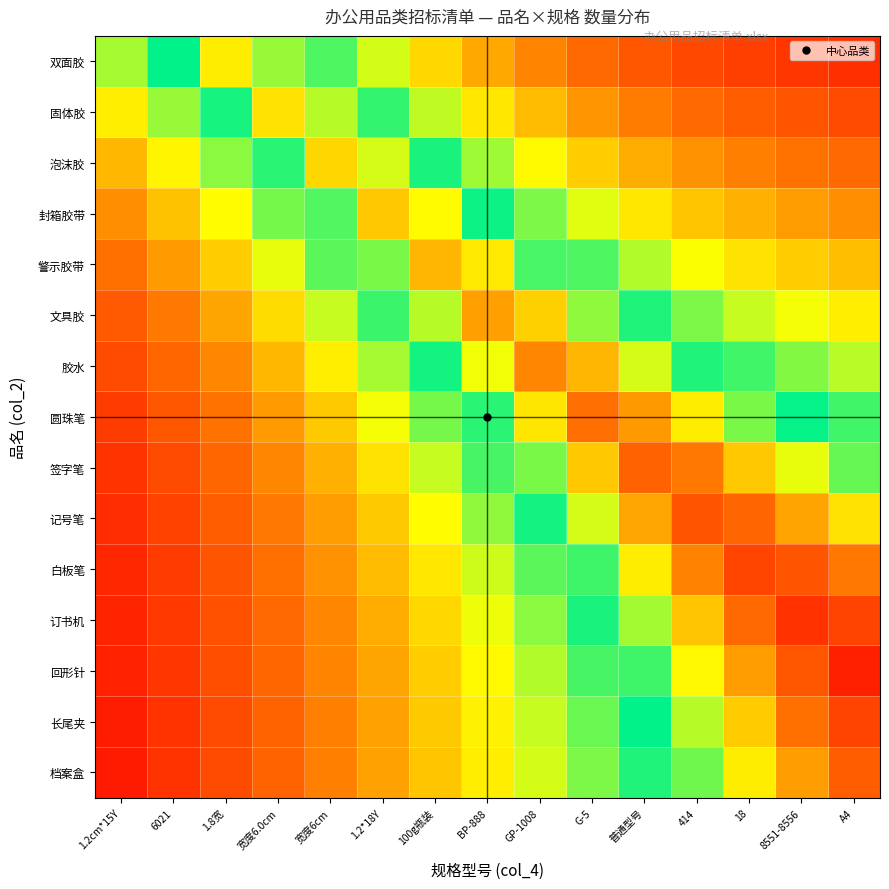

Reading right to left, what are all the values shown in this chart?

双面胶: A4=0.9	8551-8556=0.9	18=0.9	414=0.9	普通型号=0.9	G-5=0.9	GP-1008=0.8	BP-888=0.8	100g瓶装=0.7	1.2*18Y=0.7	宽度6cm=0.6	宽度6.0cm=0.5	1.8宽=0.4	6021=0.6	1.2cm*15Y=0.6
固体胶: A4=0.9	8551-8556=0.9	18=0.9	414=0.9	普通型号=0.8	G-5=0.8	GP-1008=0.8	BP-888=0.7	100g瓶装=0.7	1.2*18Y=0.6	宽度6cm=0.5	宽度6.0cm=0.4	1.8宽=0.5	6021=0.6	1.2cm*15Y=0.7
泡沫胶: A4=0.9	8551-8556=0.8	18=0.8	414=0.8	普通型号=0.8	G-5=0.8	GP-1008=0.7	BP-888=0.6	100g瓶装=0.6	1.2*18Y=0.5	宽度6cm=0.4	宽度6.0cm=0.5	1.8宽=0.6	6021=0.7	1.2cm*15Y=0.8
封箱胶带: A4=0.8	8551-8556=0.8	18=0.8	414=0.8	普通型号=0.7	G-5=0.7	GP-1008=0.6	BP-888=0.5	100g瓶装=0.4	1.2*18Y=0.4	宽度6cm=0.5	宽度6.0cm=0.6	1.8宽=0.7	6021=0.8	1.2cm*15Y=0.8
警示胶带: A4=0.8	8551-8556=0.8	18=0.7	414=0.7	普通型号=0.7	G-5=0.6	GP-1008=0.5	BP-888=0.4	100g瓶装=0.4	1.2*18Y=0.5	宽度6cm=0.6	宽度6.0cm=0.7	1.8宽=0.8	6021=0.8	1.2cm*15Y=0.9
文具胶: A4=0.7	8551-8556=0.7	18=0.7	414=0.6	普通型号=0.6	G-5=0.5	GP-1008=0.4	BP-888=0.4	100g瓶装=0.5	1.2*18Y=0.6	宽度6cm=0.7	宽度6.0cm=0.7	1.8宽=0.8	6021=0.8	1.2cm*15Y=0.9
胶水: A4=0.7	8551-8556=0.6	18=0.6	414=0.5	普通型号=0.5	G-5=0.4	GP-1008=0.3	BP-888=0.5	100g瓶装=0.6	1.2*18Y=0.6	宽度6cm=0.7	宽度6.0cm=0.8	1.8宽=0.8	6021=0.9	1.2cm*15Y=0.9
圆珠笔: A4=0.6	8551-8556=0.6	18=0.5	414=0.4	普通型号=0.3	G-5=0.3	GP-1008=0.4	BP-888=0.5	100g瓶装=0.6	1.2*18Y=0.7	宽度6cm=0.8	宽度6.0cm=0.8	1.8宽=0.8	6021=0.9	1.2cm*15Y=0.9
签字笔: A4=0.5	8551-8556=0.5	18=0.4	414=0.3	普通型号=0.3	G-5=0.4	GP-1008=0.5	BP-888=0.6	100g瓶装=0.7	1.2*18Y=0.7	宽度6cm=0.8	宽度6.0cm=0.8	1.8宽=0.9	6021=0.9	1.2cm*15Y=0.9
记号笔: A4=0.4	8551-8556=0.4	18=0.3	414=0.2	普通型号=0.4	G-5=0.5	GP-1008=0.6	BP-888=0.6	100g瓶装=0.7	1.2*18Y=0.8	宽度6cm=0.8	宽度6.0cm=0.8	1.8宽=0.9	6021=0.9	1.2cm*15Y=0.9
白板笔: A4=0.3	8551-8556=0.2	18=0.2	414=0.3	普通型号=0.4	G-5=0.5	GP-1008=0.6	BP-888=0.7	100g瓶装=0.7	1.2*18Y=0.8	宽度6cm=0.8	宽度6.0cm=0.9	1.8宽=0.9	6021=0.9	1.2cm*15Y=0.9
订书机: A4=0.2	8551-8556=0.1	18=0.3	414=0.4	普通型号=0.5	G-5=0.6	GP-1008=0.6	BP-888=0.7	100g瓶装=0.7	1.2*18Y=0.8	宽度6cm=0.8	宽度6.0cm=0.9	1.8宽=0.9	6021=0.9	1.2cm*15Y=1.0
回形针: A4=0.1	8551-8556=0.2	18=0.3	414=0.4	普通型号=0.5	G-5=0.6	GP-1008=0.7	BP-888=0.7	100g瓶装=0.8	1.2*18Y=0.8	宽度6cm=0.8	宽度6.0cm=0.9	1.8宽=0.9	6021=0.9	1.2cm*15Y=1.0
长尾夹: A4=0.2	8551-8556=0.3	18=0.4	414=0.5	普通型号=0.6	G-5=0.6	GP-1008=0.7	BP-888=0.7	100g瓶装=0.8	1.2*18Y=0.8	宽度6cm=0.8	宽度6.0cm=0.9	1.8宽=0.9	6021=0.9	1.2cm*15Y=1.0
档案盒: A4=0.2	8551-8556=0.3	18=0.4	414=0.5	普通型号=0.6	G-5=0.6	GP-1008=0.7	BP-888=0.7	100g瓶装=0.8	1.2*18Y=0.8	宽度6cm=0.8	宽度6.0cm=0.9	1.8宽=0.9	6021=0.9	1.2cm*15Y=1.0